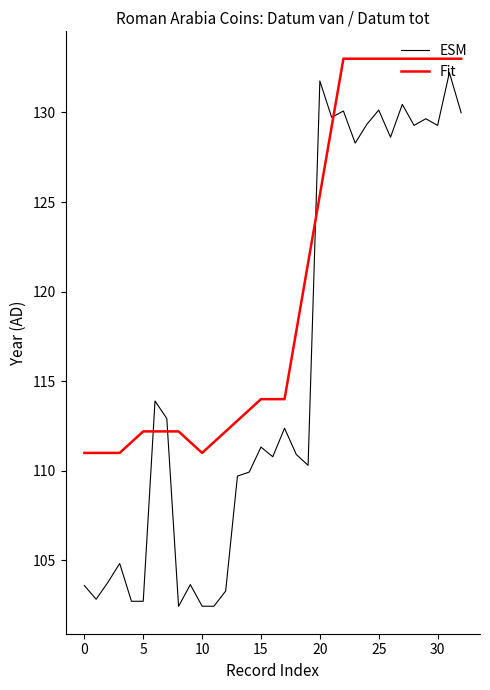

What is the difference between the maximum and minimum values in the ESM series?

29.8